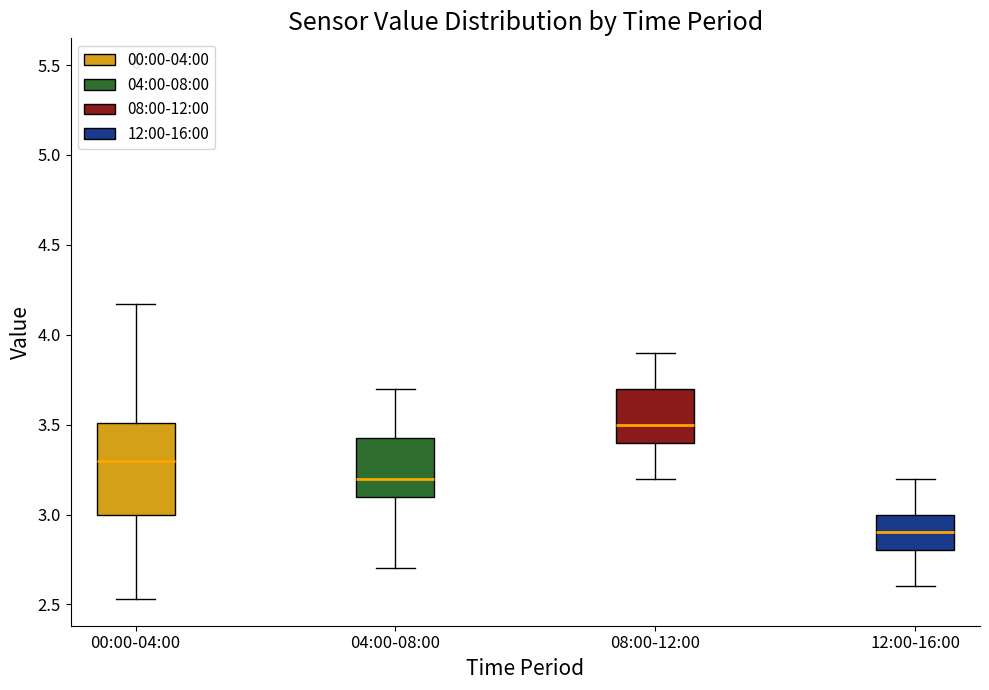

Which box's median line is the lowest?

12:00-16:00